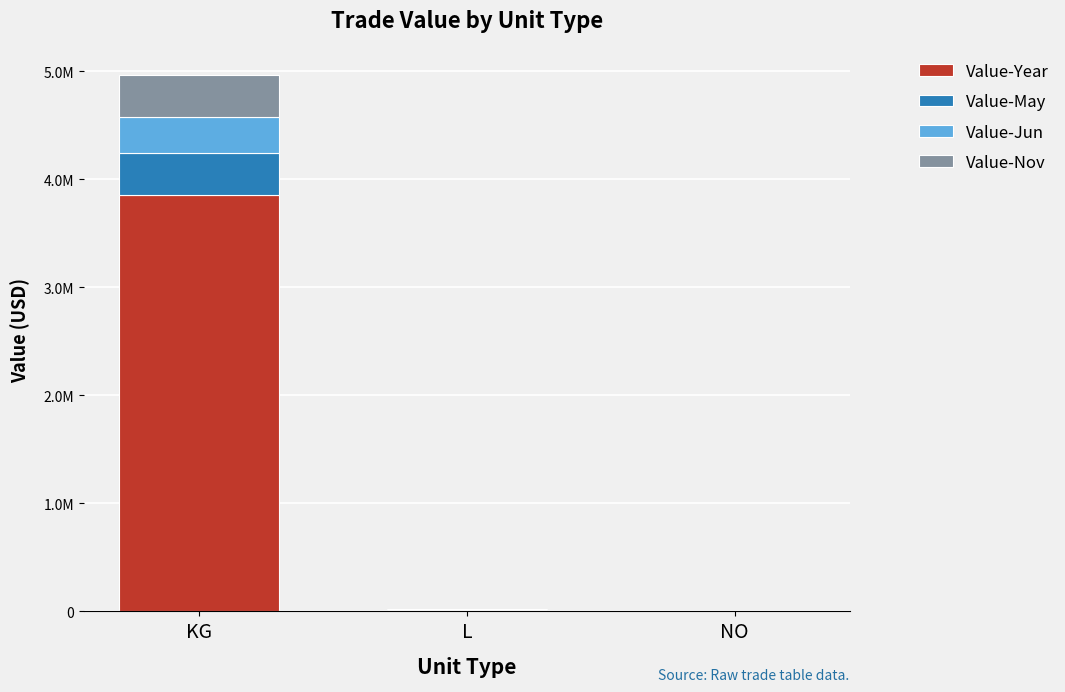

What is the sum of the Value-Jun values at KG and NO?

335932